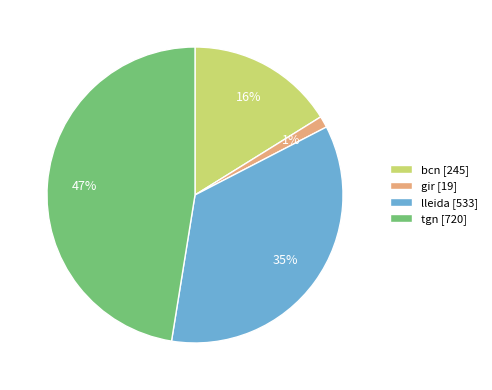

To the nearest percent, what is the difference between the largest and smallest slice percentages?

46%